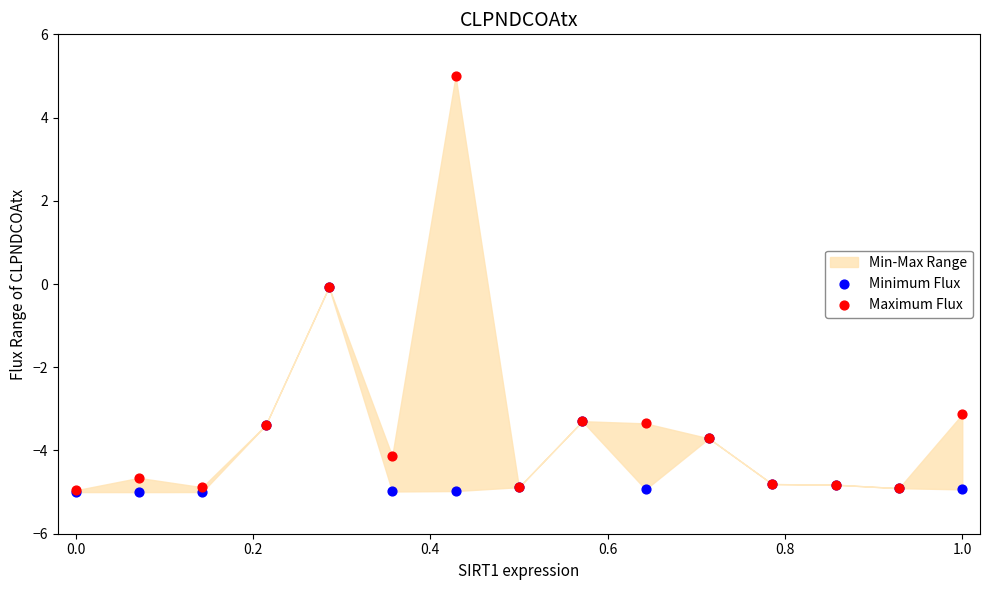

In the Minimum Flux series, what Y value is closest to -2?

-3.3